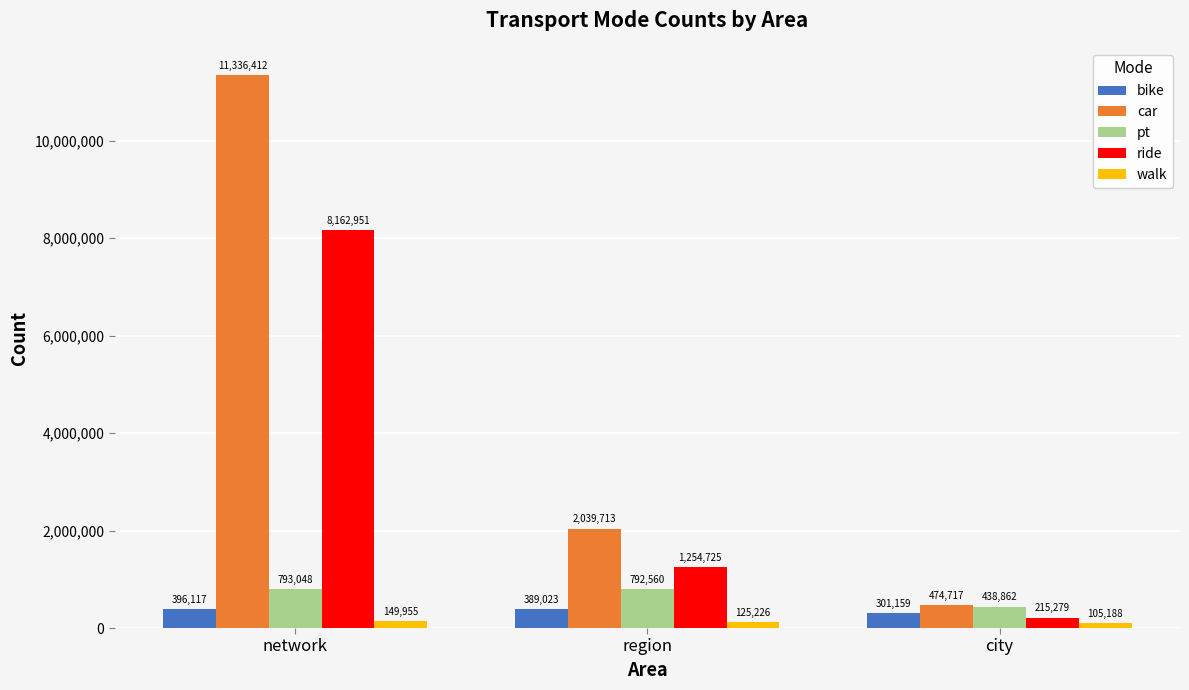

At how many categories does at least one series exceed 3764930?

1